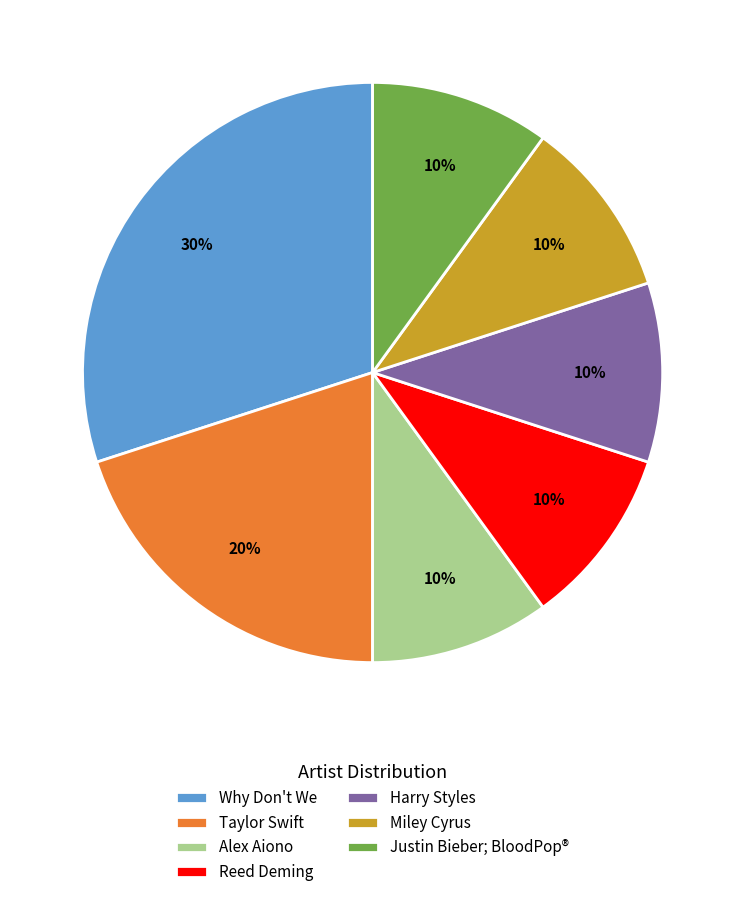

Approximately how many times larger is the value at Reed Deming compared to Why Don't We?

0.3